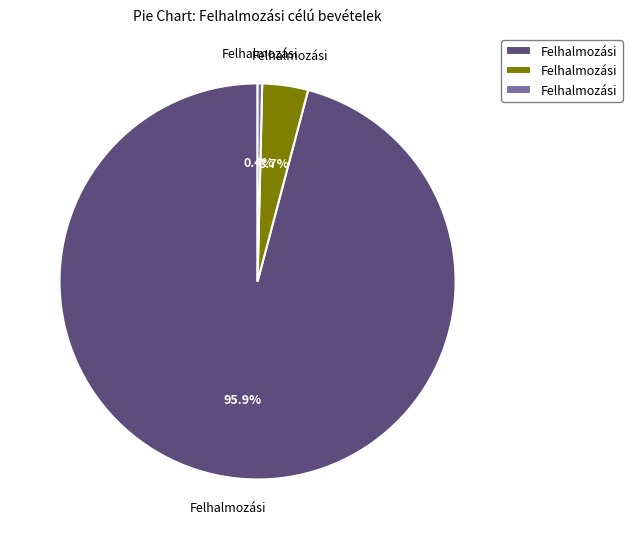

Does any single category account for the majority?

Yes